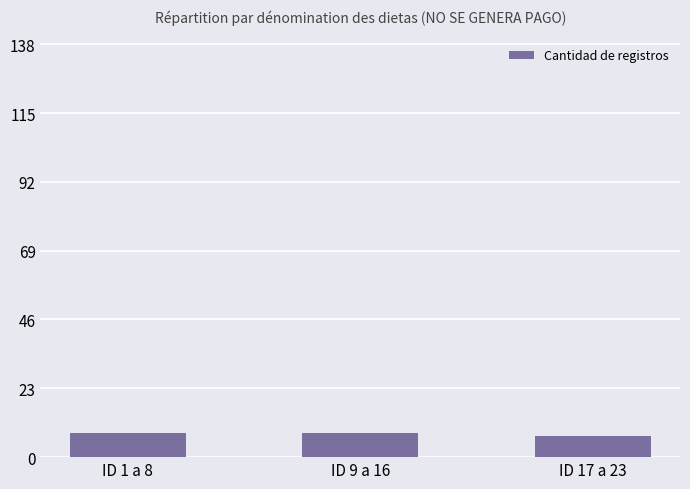

What is the sum of all values?

23